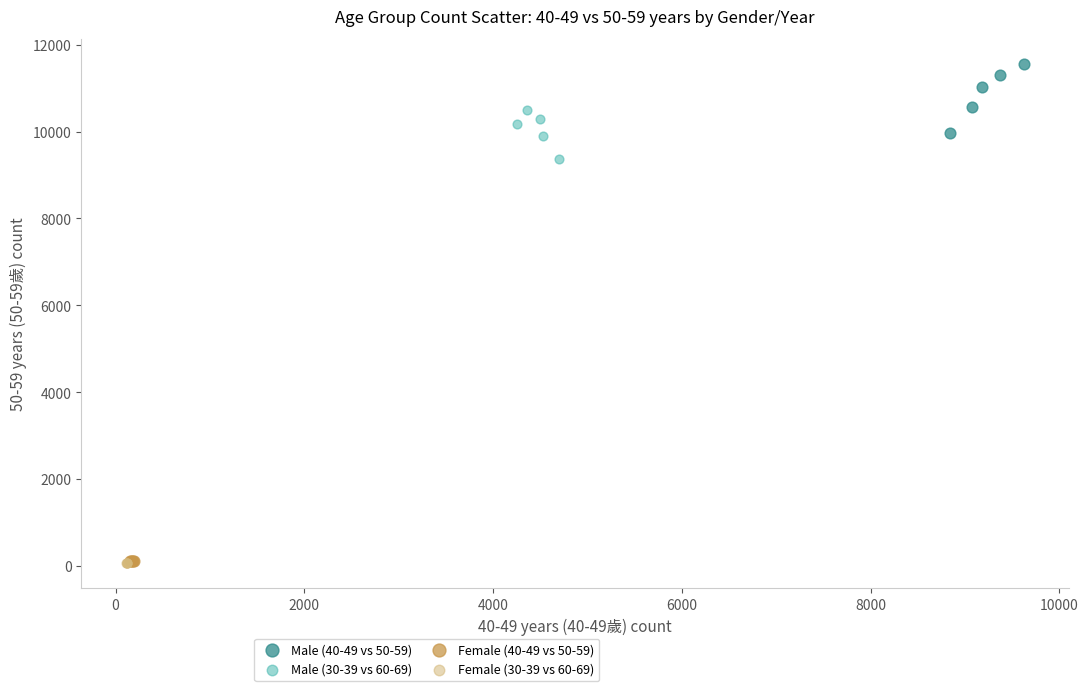

Which series contains the highest Y value?

Male (40-49 vs 50-59)